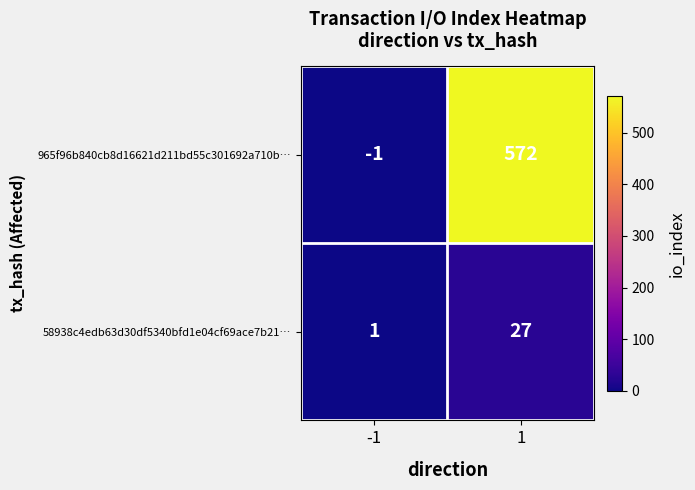

What is the sum of the 58938c4edb63d30df5340bfd1e04cf69ace7b21… values at -1 and 1?

28